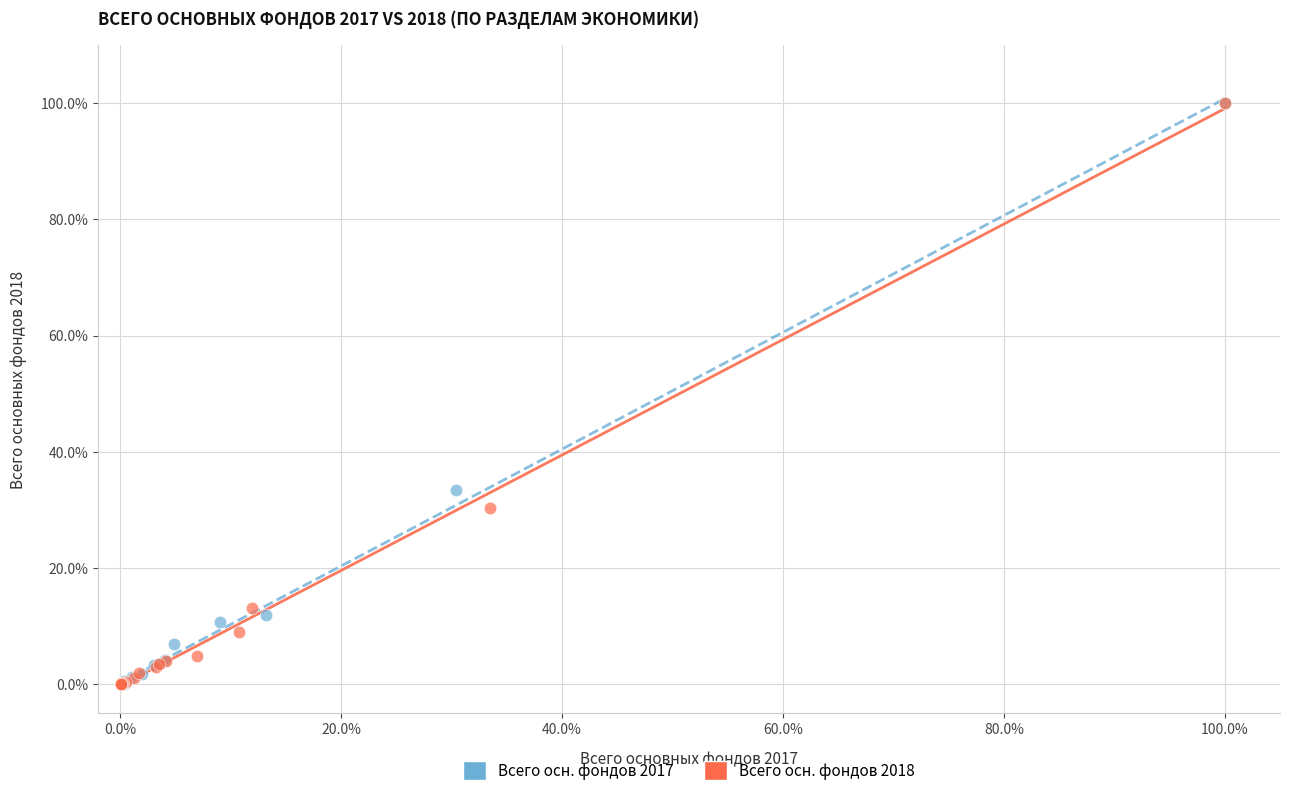

What are all the series names shown in the legend?

Всего осн. фондов 2017, Всего осн. фондов 2018